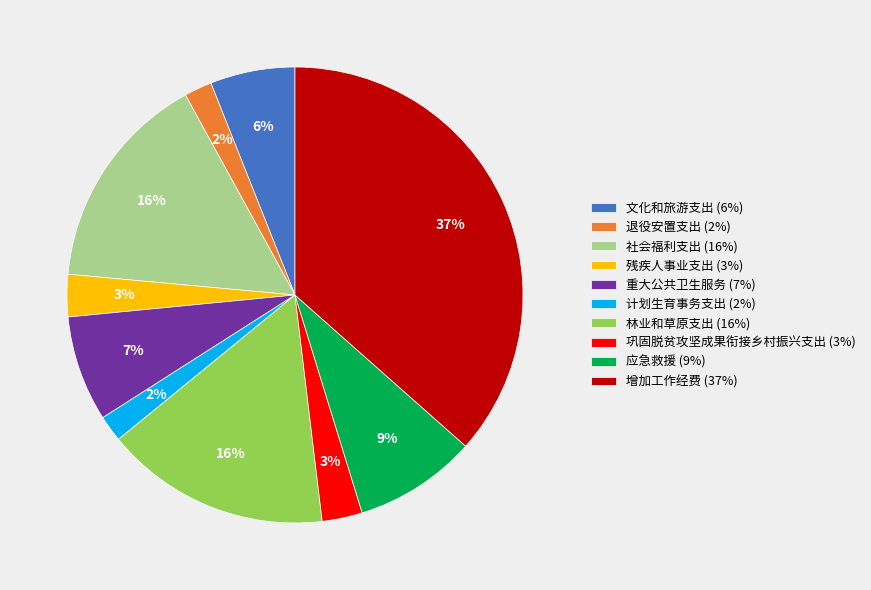

To the nearest percent, what is the combined percentage of 应急救援 and 巩固脱贫攻坚成果衔接乡村振兴支出?

12%